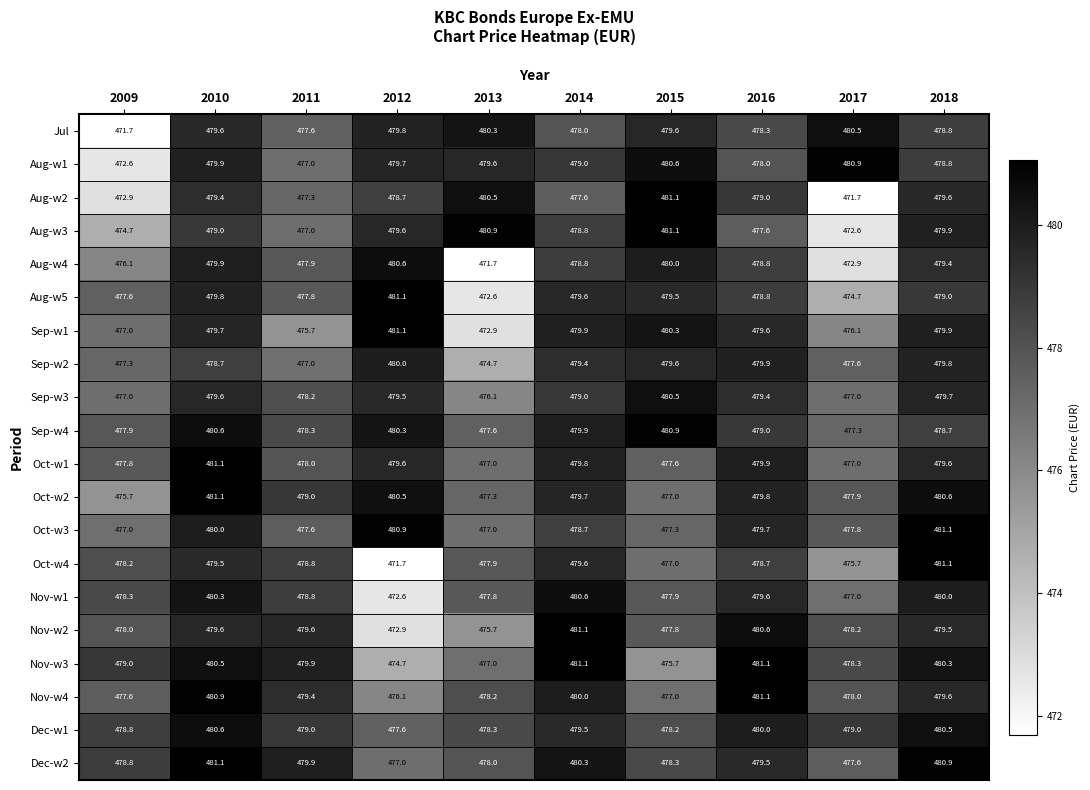

What is the spread (max minus min) of values at 2012?

9.4